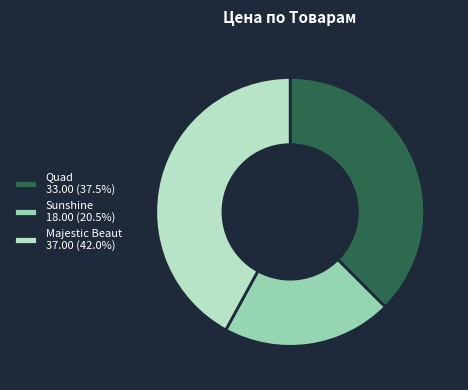

Combined, do Sunshine 18.00 (20.5%) and Quad 33.00 (37.5%) account for over 50%?

Yes